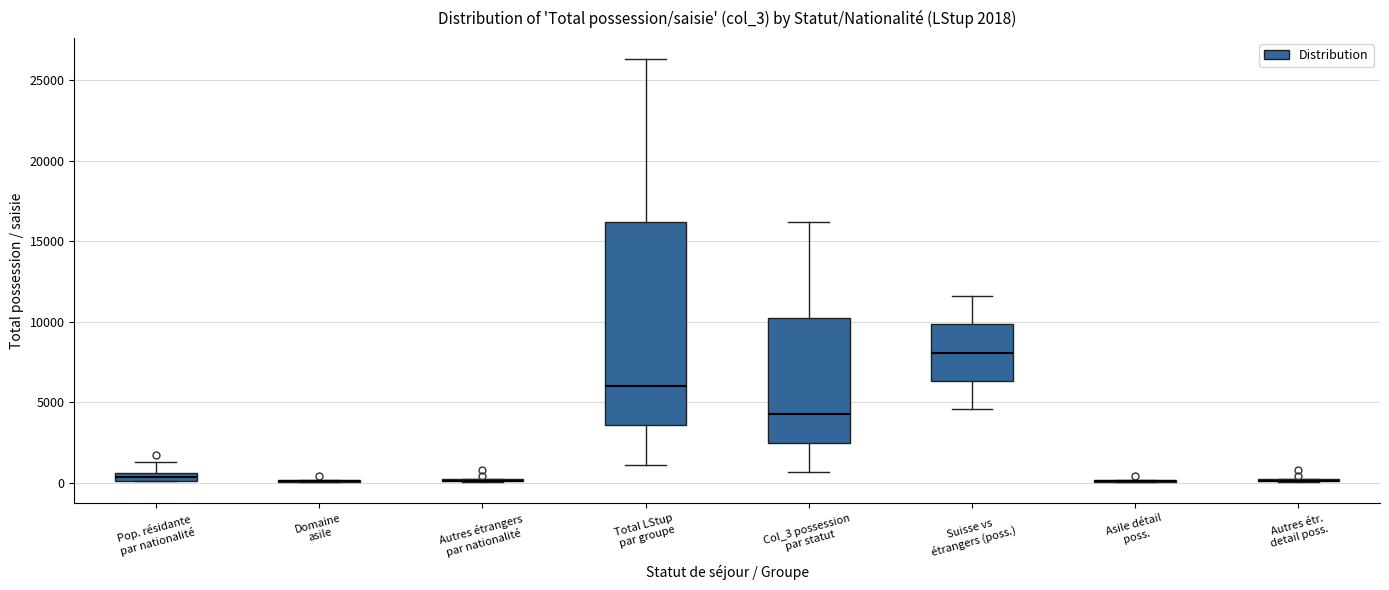

Which box is the tallest, from its lower edge to its upper edge?

Total LStup par groupe